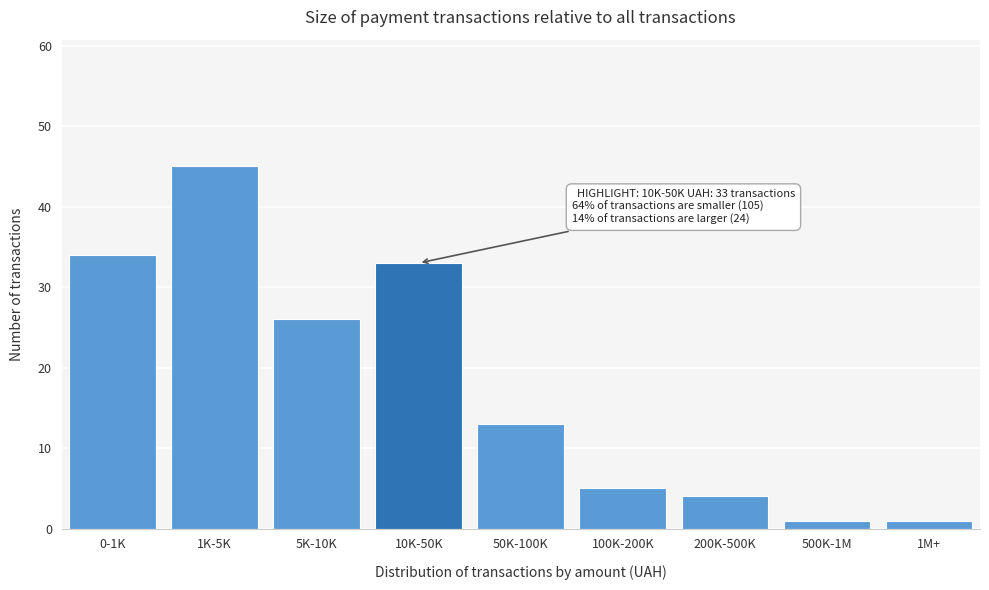

Reading left to right, transcribe all the data shown in this chart.

0-1K=34	1K-5K=45	5K-10K=26	10K-50K=33	50K-100K=13	100K-200K=5	200K-500K=4	500K-1M=1	1M+=1